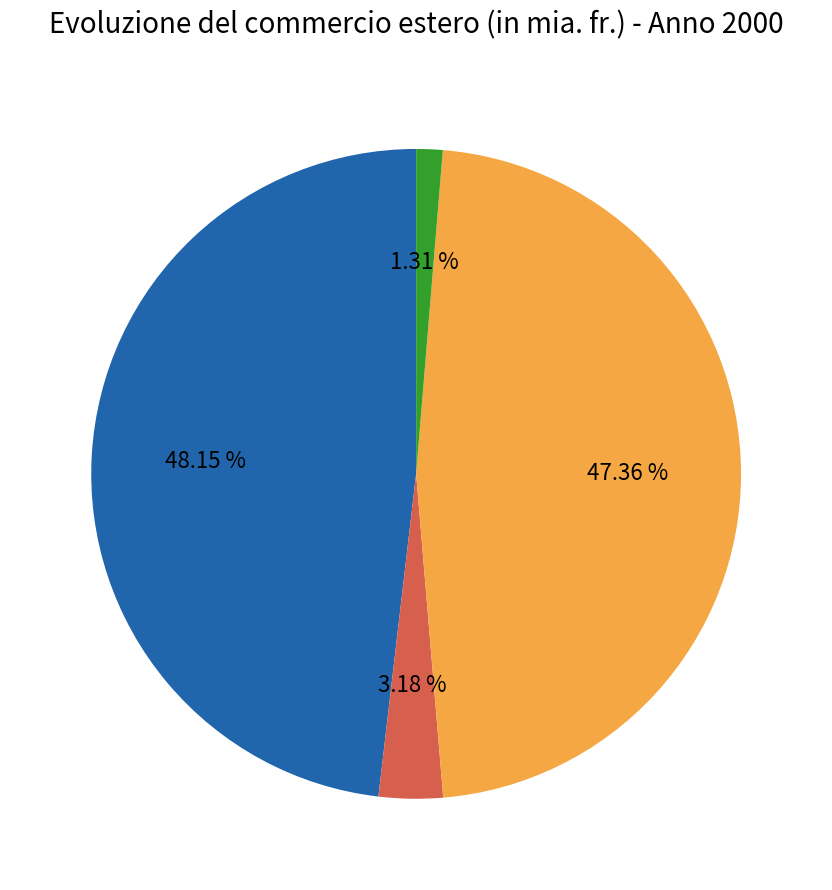

How many slices are in this pie chart?

4